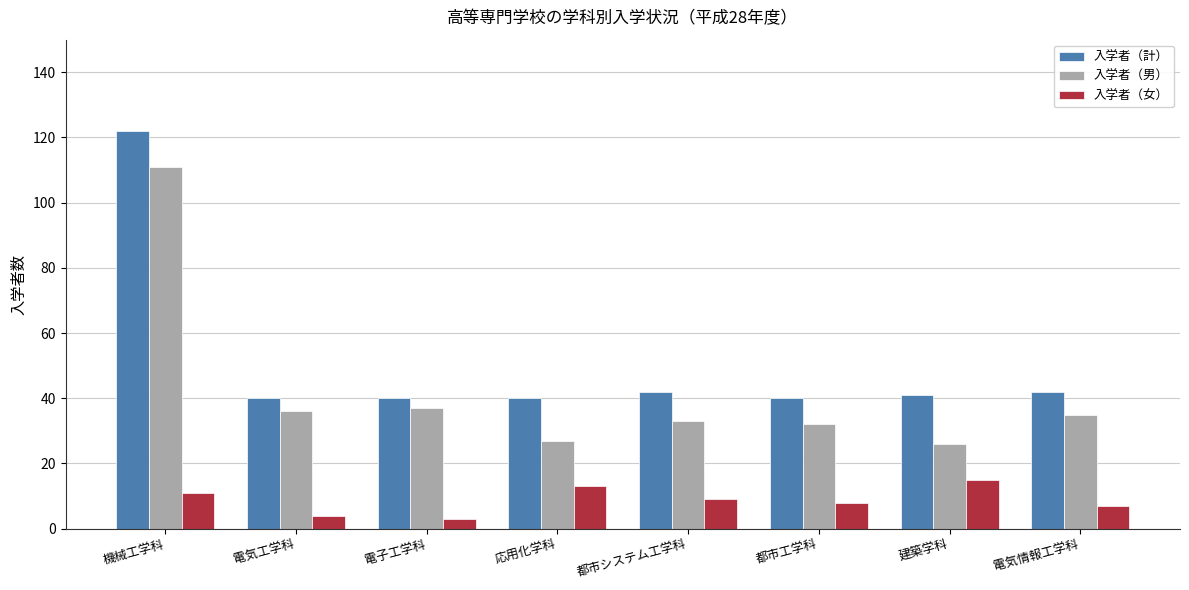

How many bars are there in each group?

3